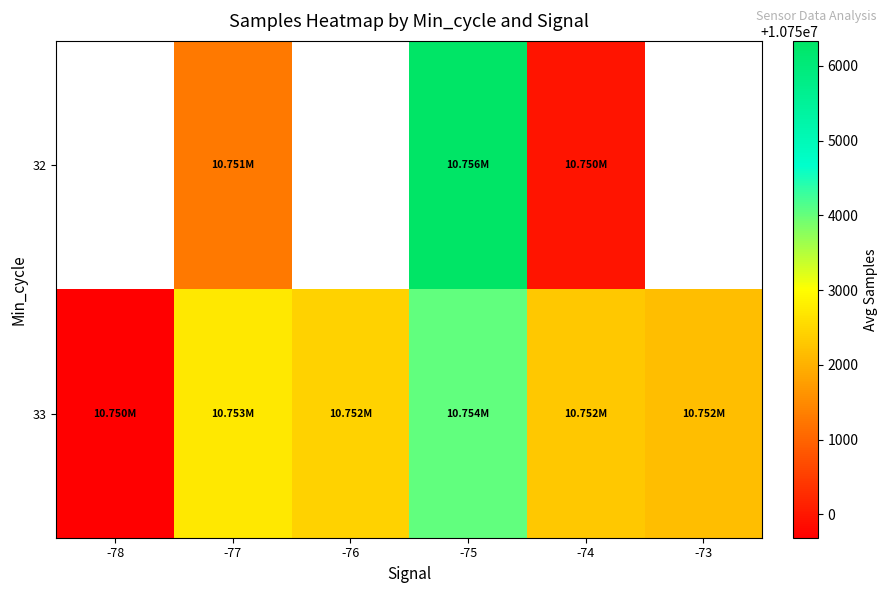

At which category is the sum across all series the highest?

-75